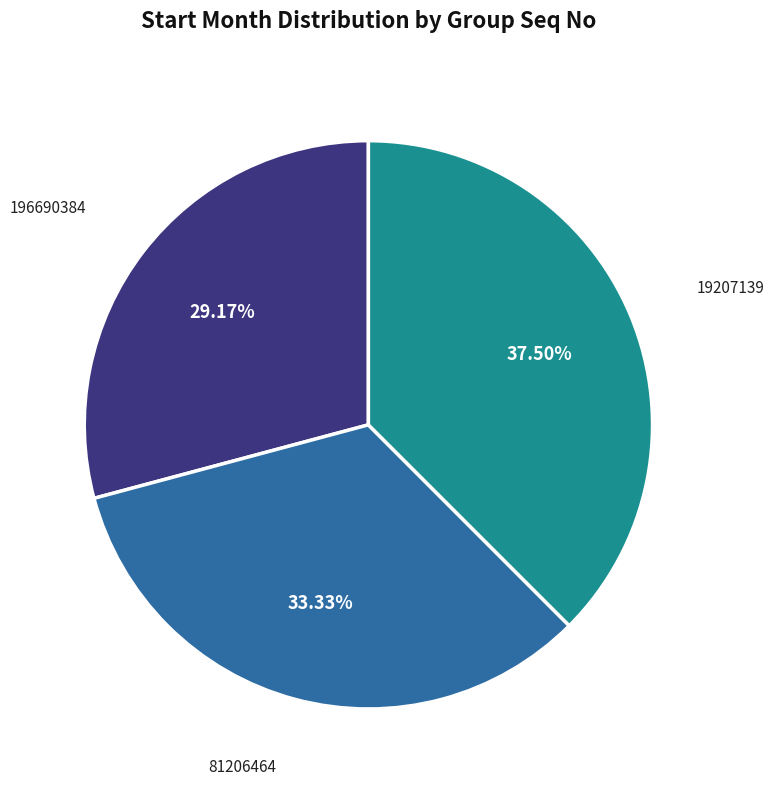

Does any single category account for the majority?

No